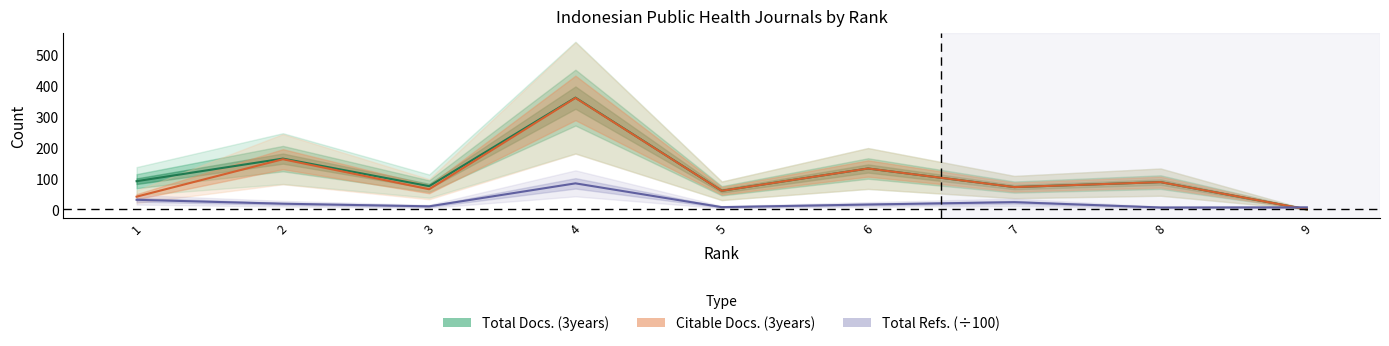

What is the total value across all series at 2?

344.2